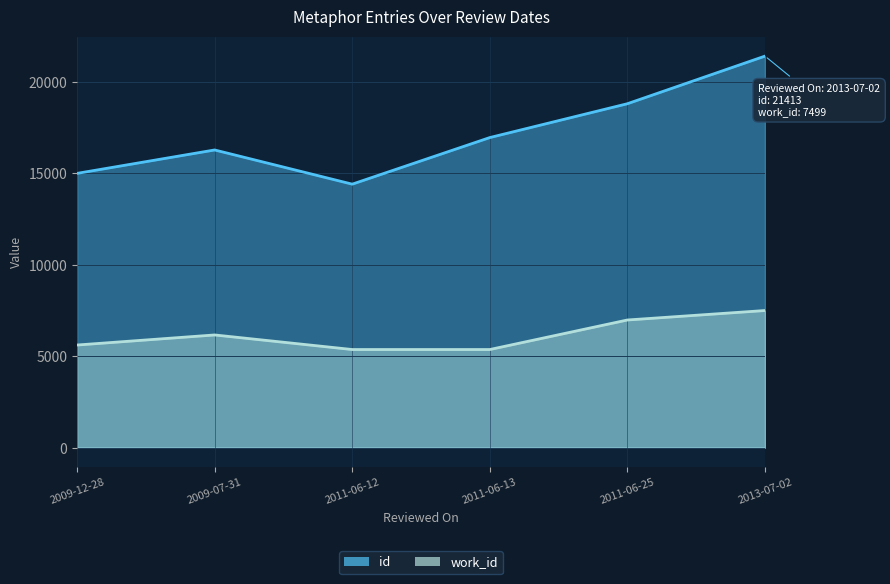

The value of id at 2013-07-02 is 5623. True or false?

False